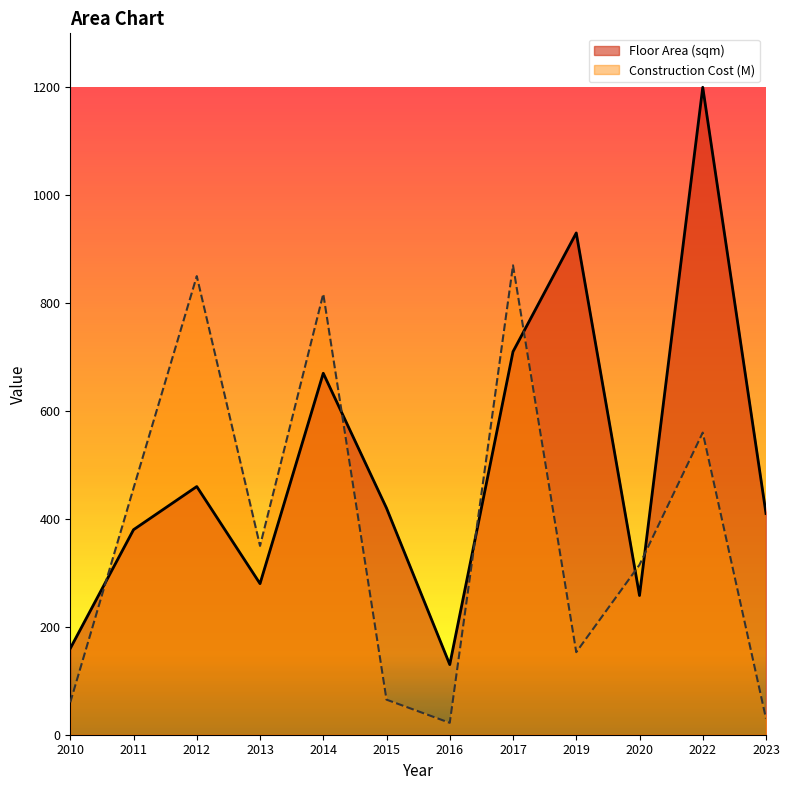

Rank the series by their maximum value, from highest to lowest.

Floor Area (sqm), Construction Cost (M)